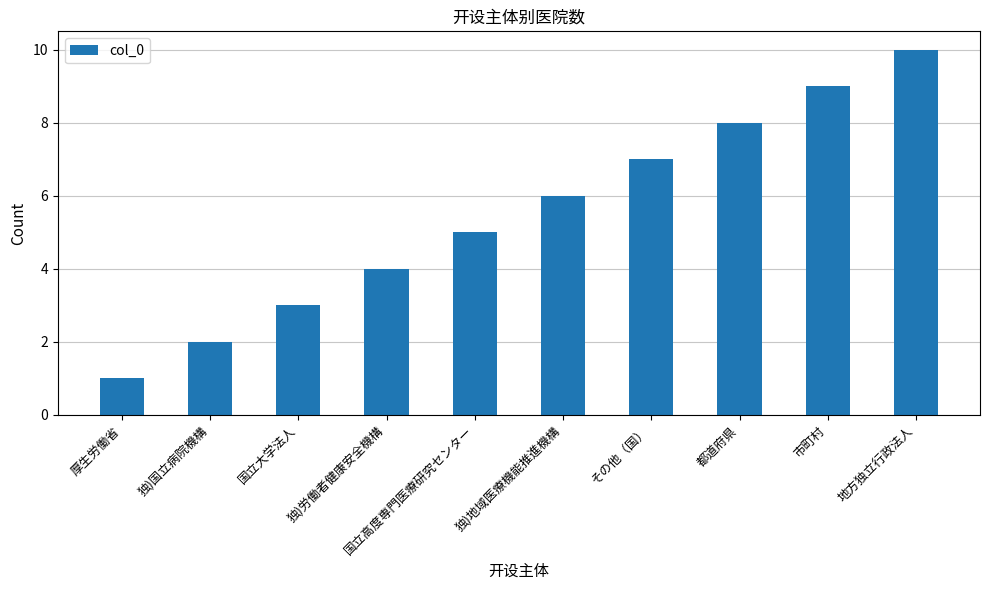

What is the sum of all values?

55